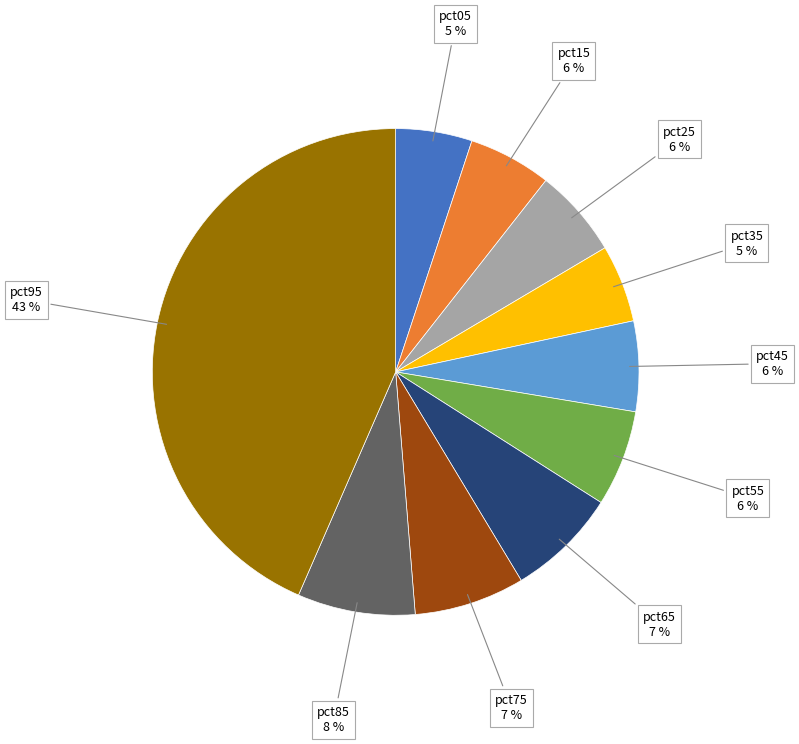

To the nearest percent, what is the average slice percentage?

10%